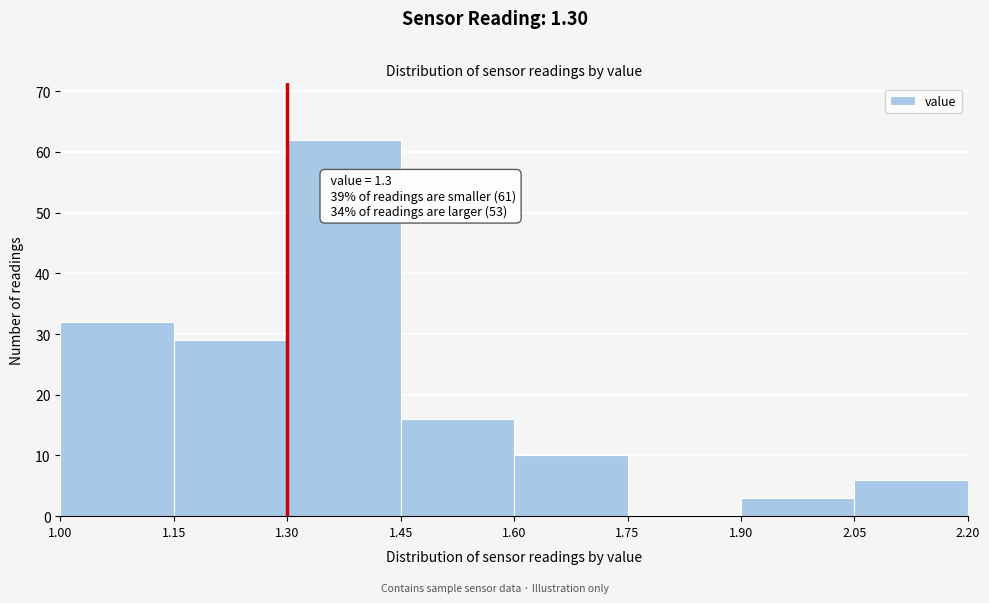

Which range on the x-axis has the tallest bar?

1.30 to 1.45